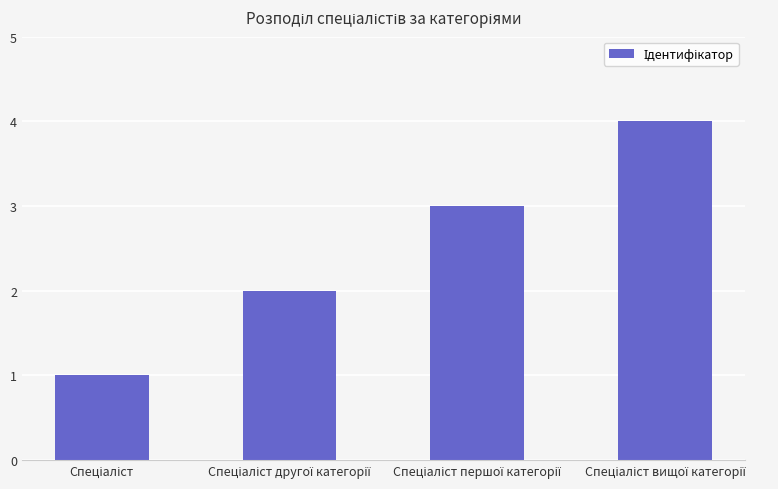

How many values are between 2 and 4?

3